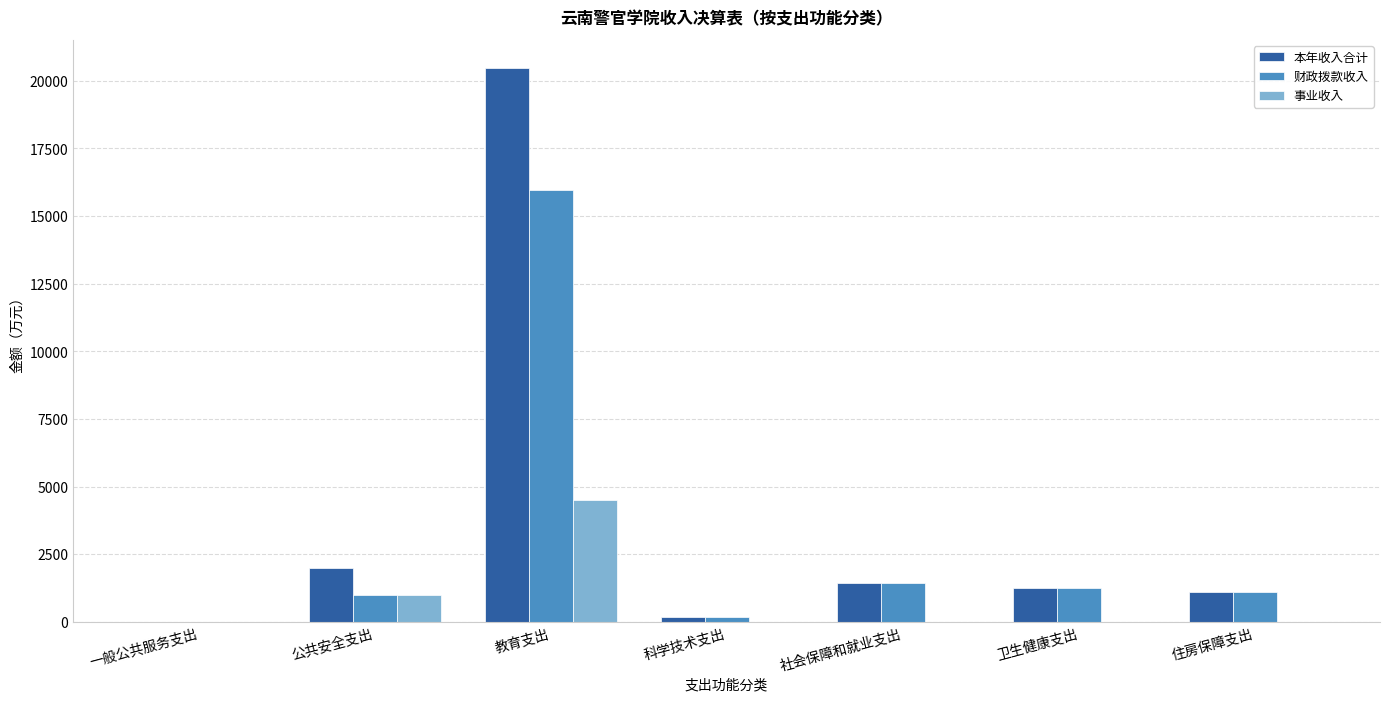

How many distinct data groups are displayed?

3